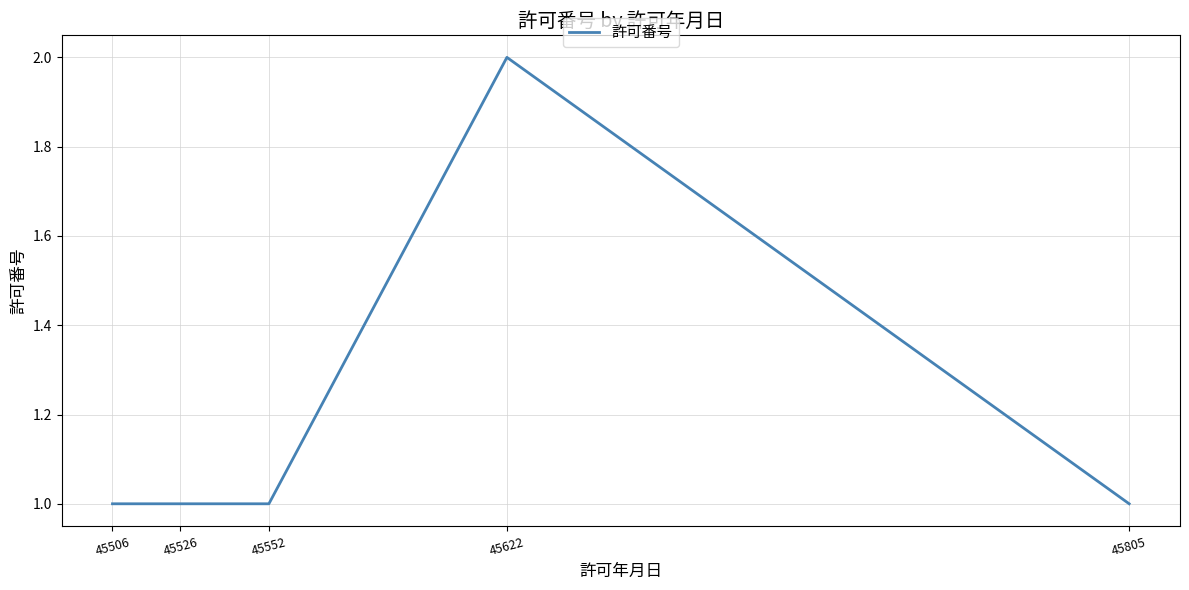

What is the sum of all values?

6